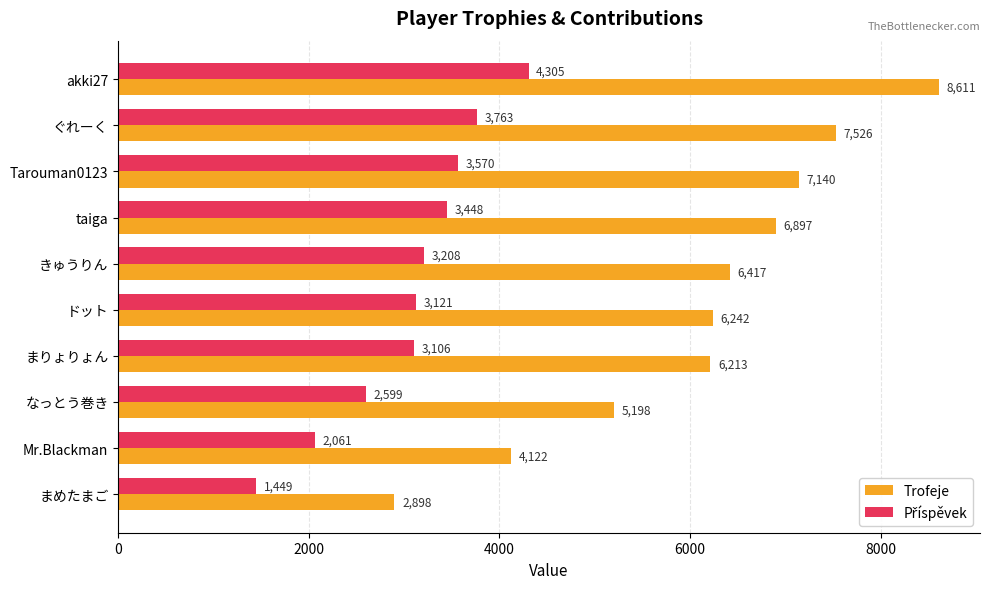

What is the smallest value displayed?

1449